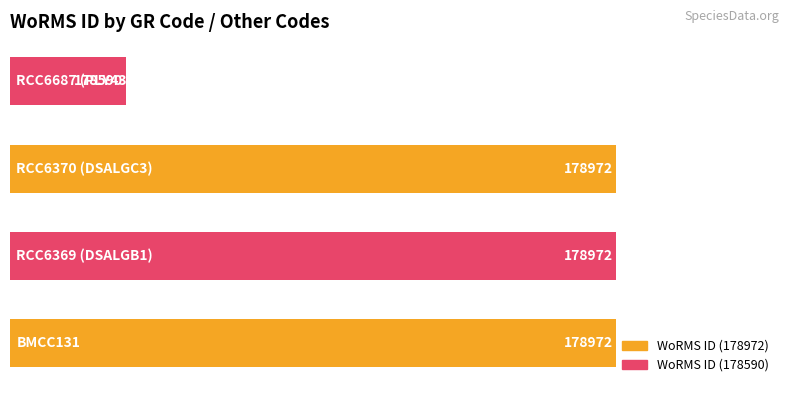

What is the sum of all values?

715506